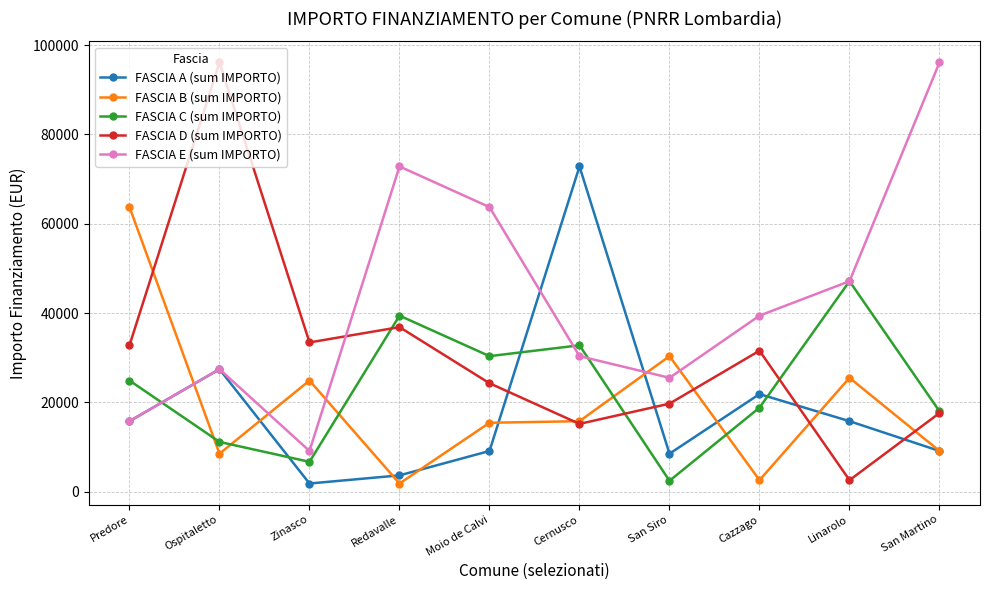

Where does the FASCIA B (sum IMPORTO) series first go above 15782?

Predore